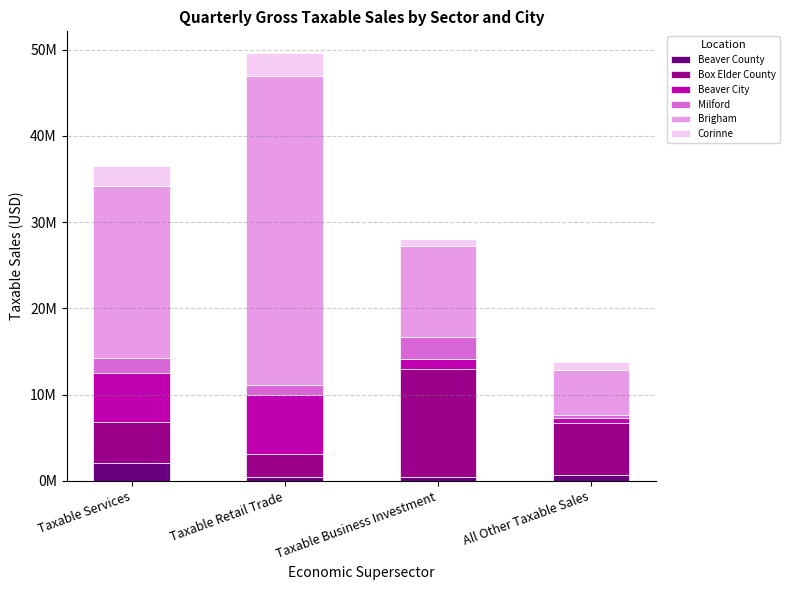

What are all the series names shown in the legend?

Beaver County, Box Elder County, Beaver City, Milford, Brigham, Corinne